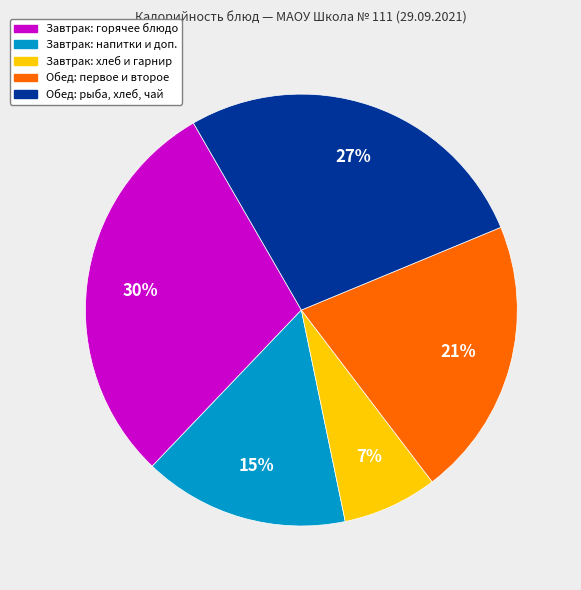

How many segments does this pie chart have?

5